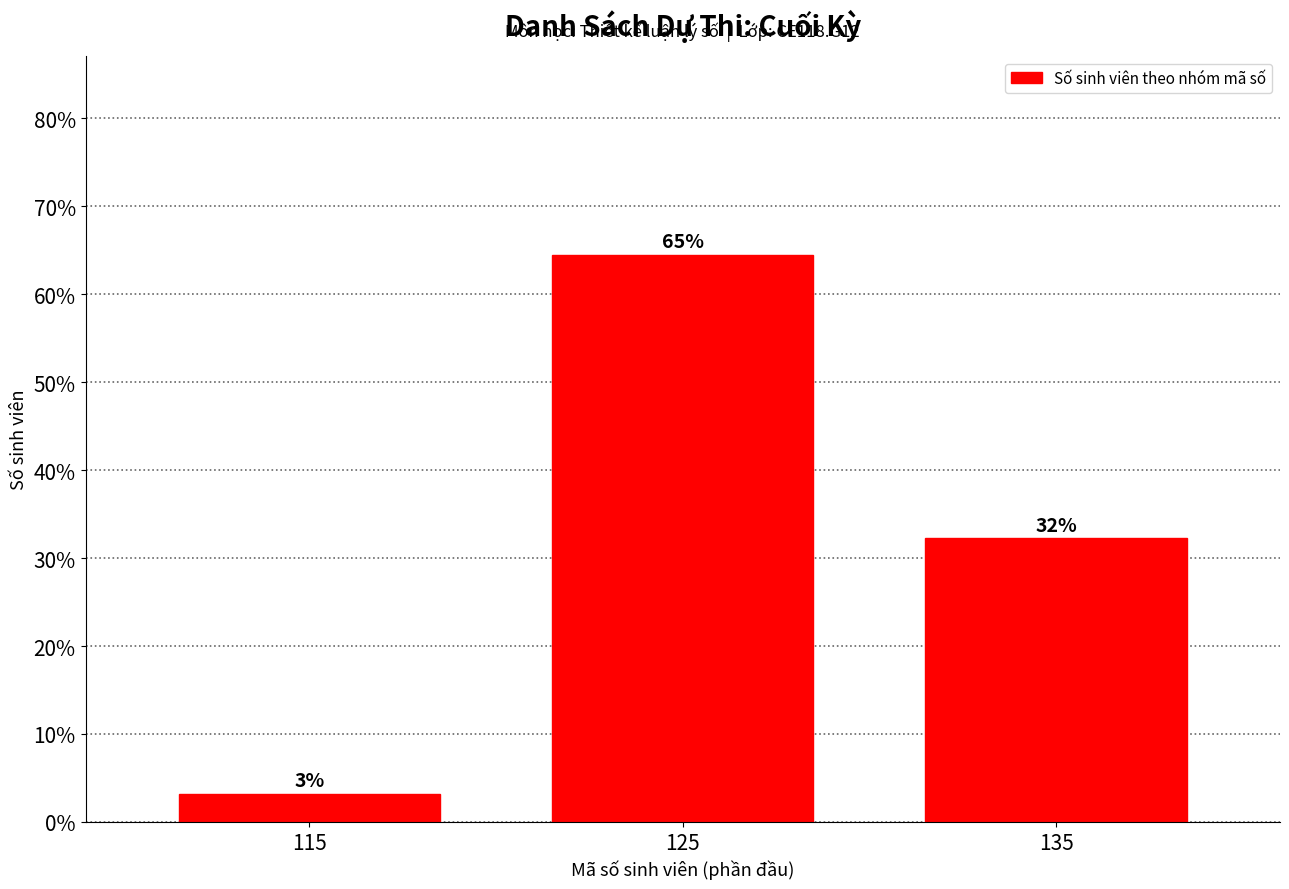

Are the bars horizontal?

No